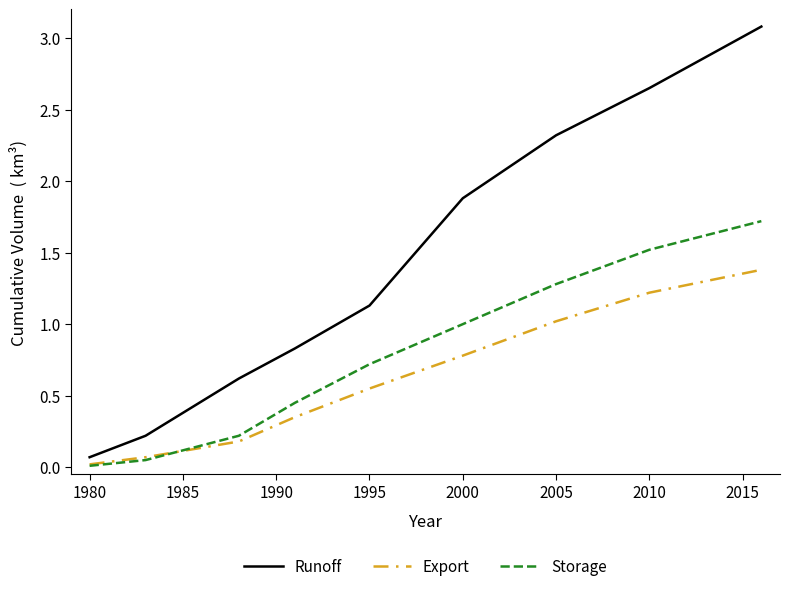

True or false: Storage has more than 0 interior local peaks.

False